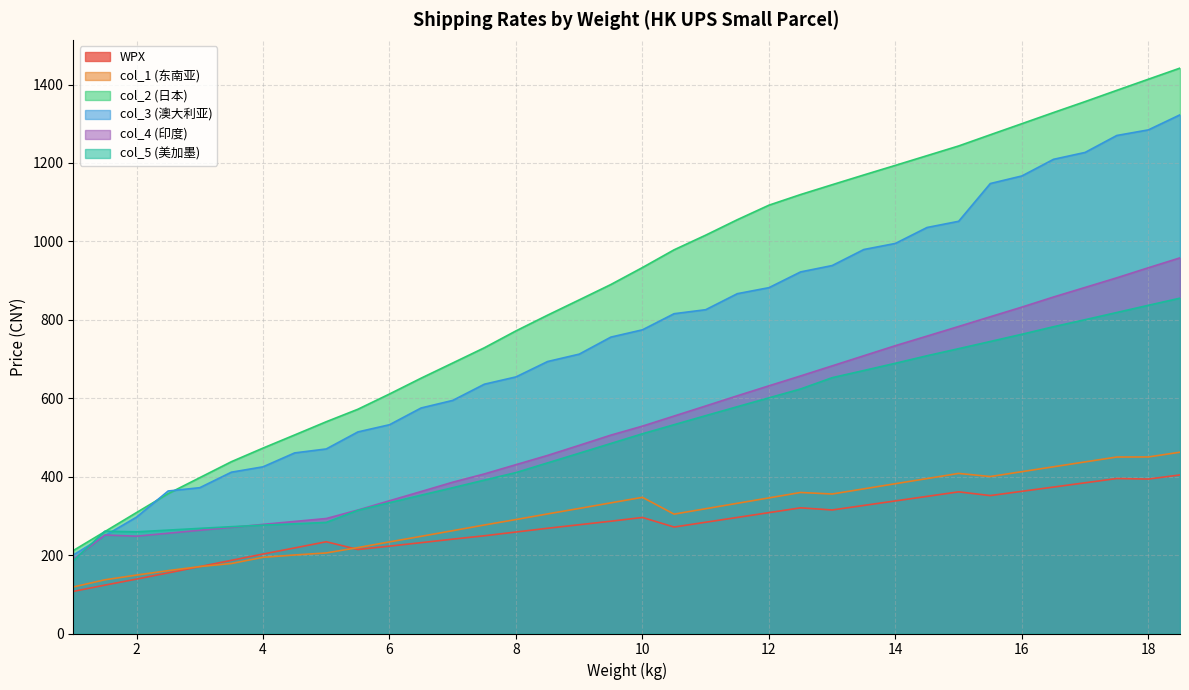

True or false: col_5 (美加墨) and col_1 (东南亚) cross at least once.

False